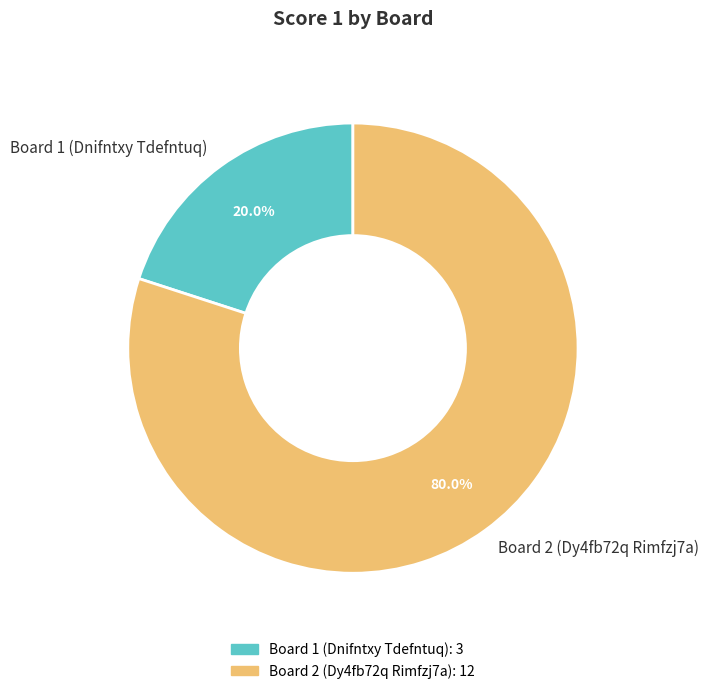

Is there any slice that represents more than half of the pie?

Yes